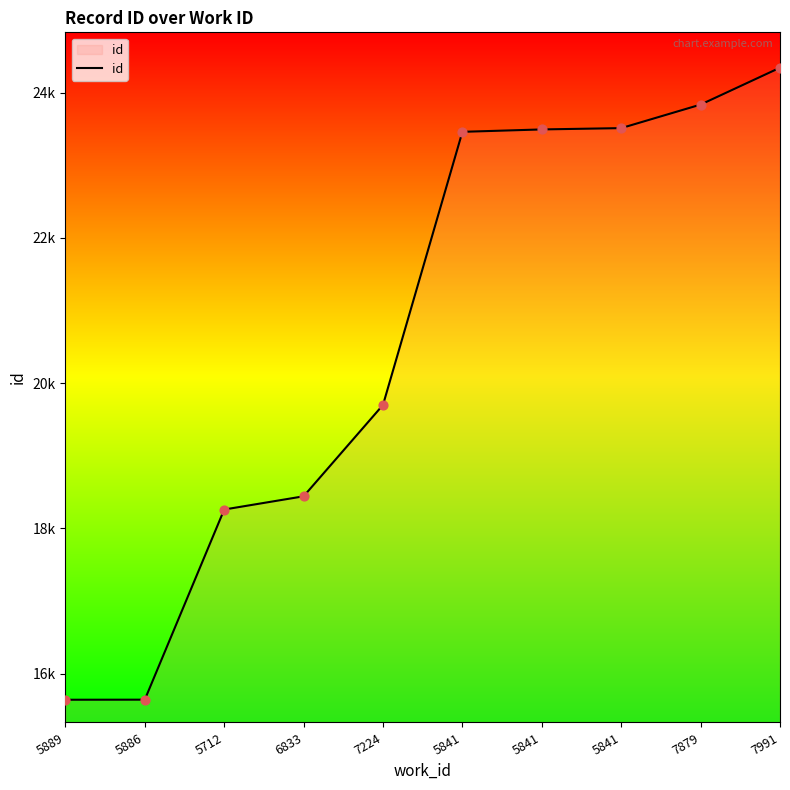

What is the change in value from 5886 to 5841?

+7851